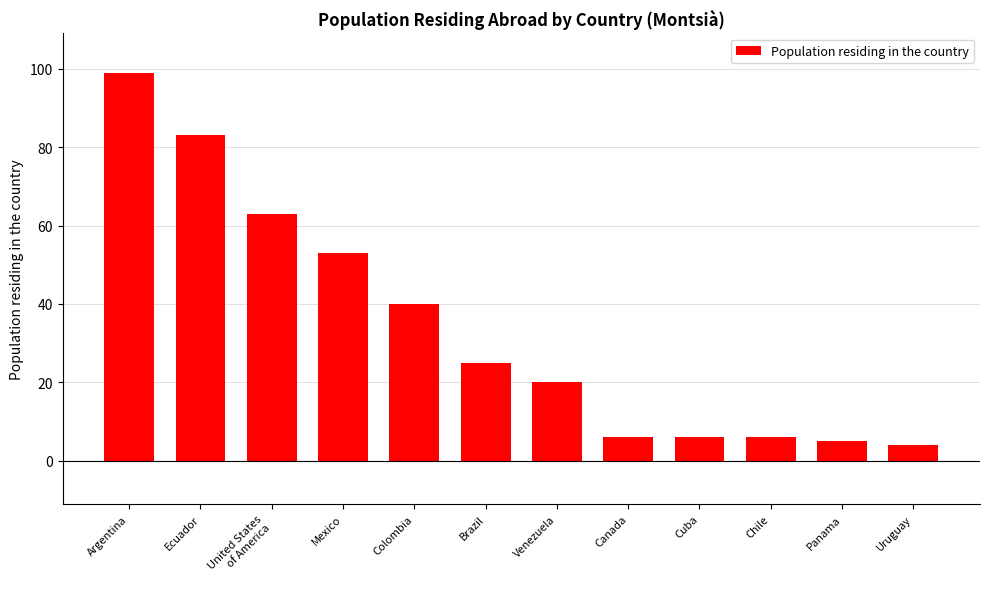

Approximately how many times larger is the value at Panama compared to Brazil?

0.2